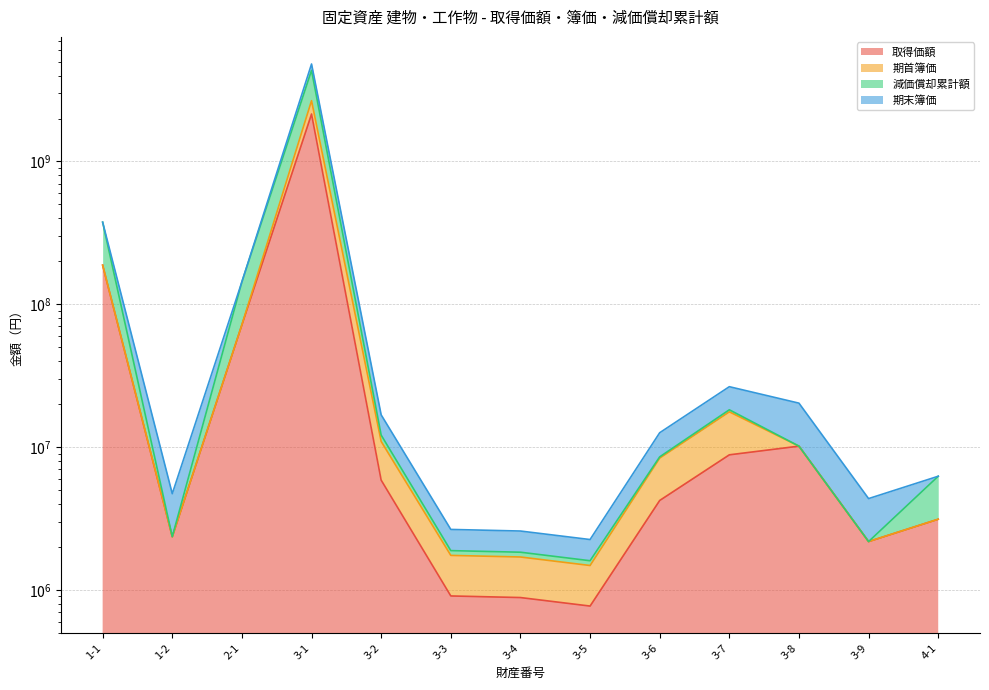

Where is the first local maximum for 取得価額?

3-1